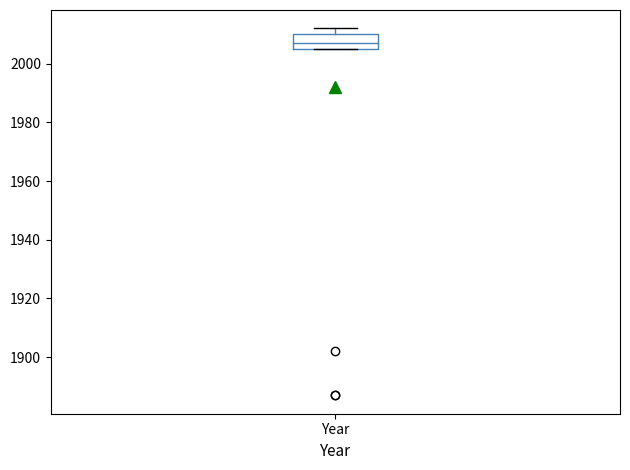

Transcribe this box plot: give where the median line is, the range the box spans, and where the two whiskers end, as read against the y-axis. The values are not printed on the chart, so give them approximately, as read against the axis.

median 2008, box 2006 to 2010, whiskers 2006 to 2012